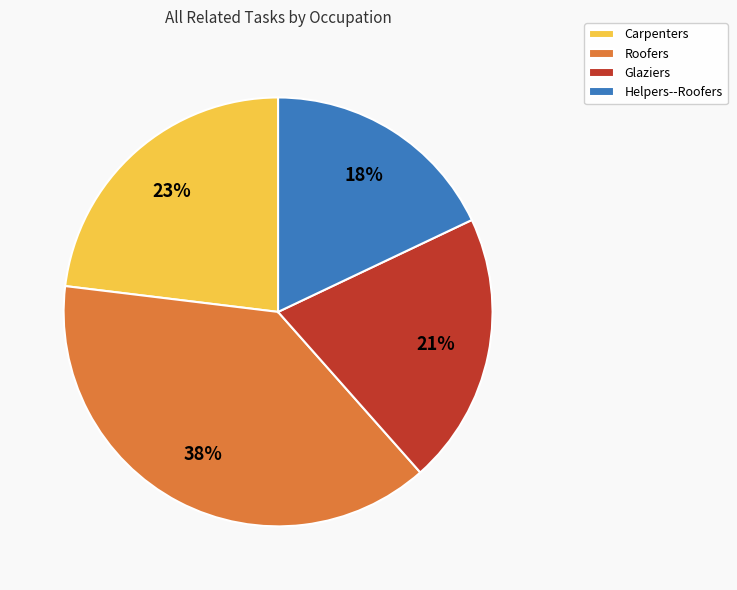

To the nearest percent, what is the average slice percentage?

25%